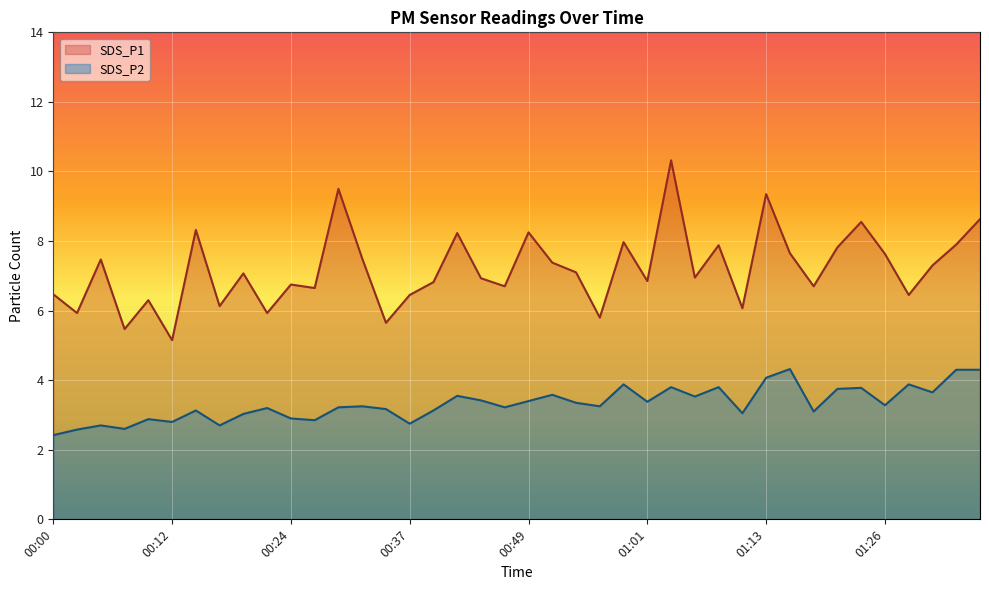

What is the sum of all SDS_P2 values?

132.9